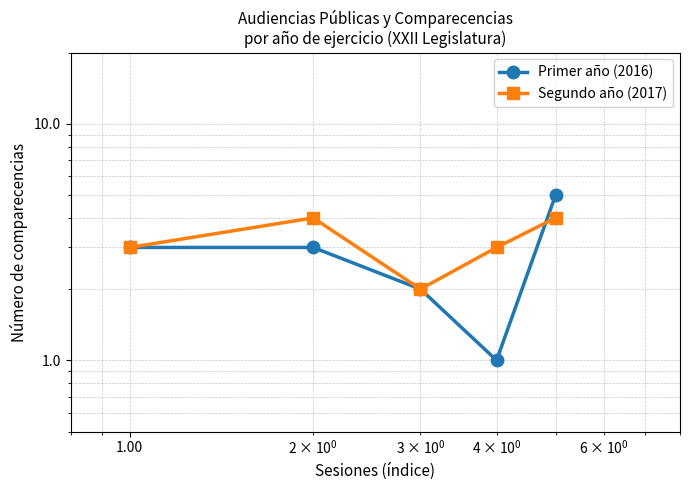

Does the chart have visible grid lines?

Yes